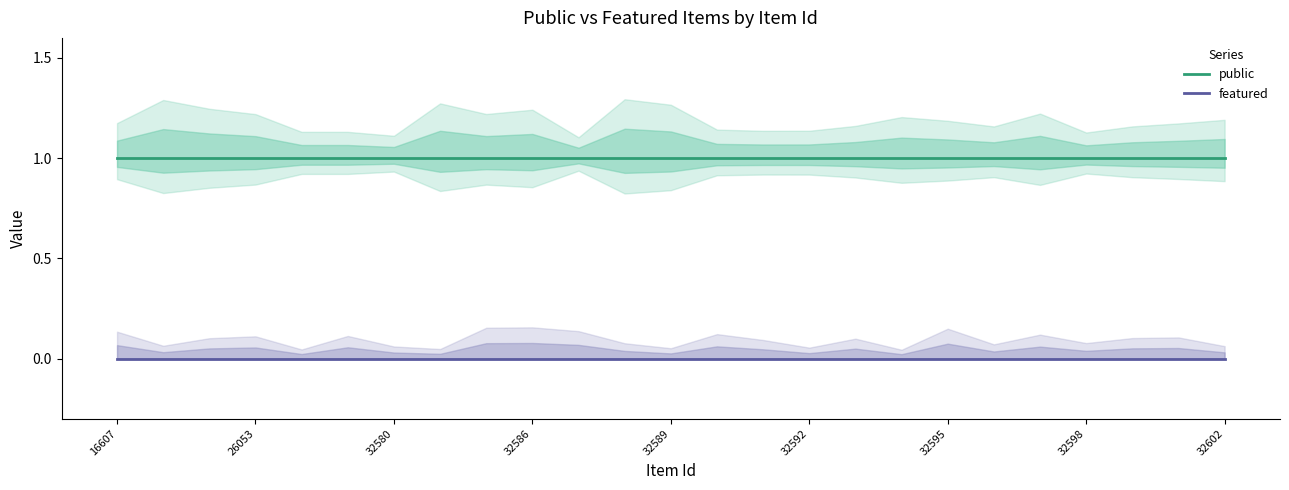

Reading right to left, list all the values displayed in this chart.

public: 1	1	1	1	1	1	1	1	1	1	1	1	1	1	1	1	1	1	1	1	1	1	1	1	1
featured: 0	0	0	0	0	0	0	0	0	0	0	0	0	0	0	0	0	0	0	0	0	0	0	0	0